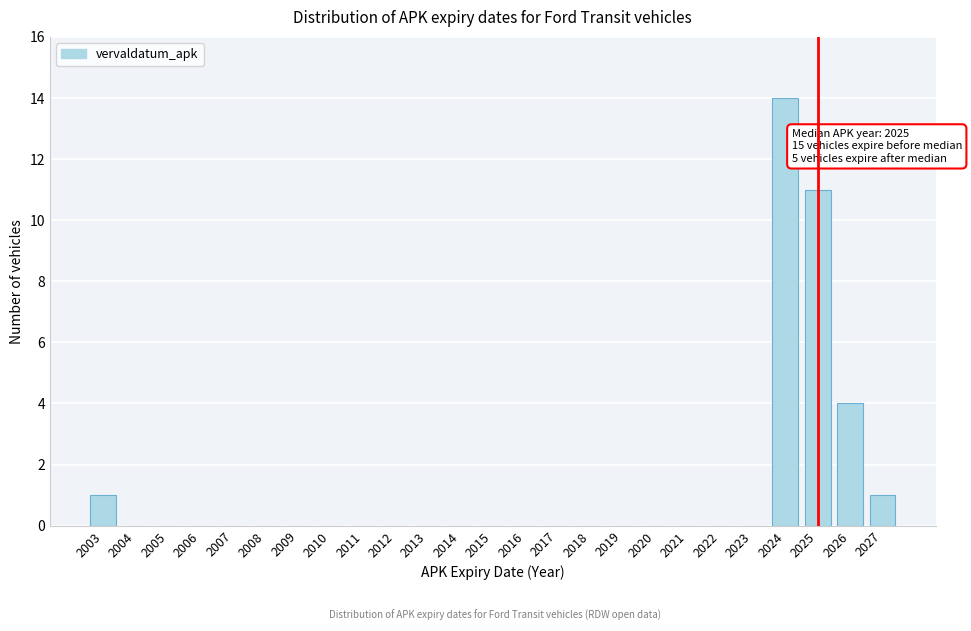

Over which range of the x-axis is the bar tallest?

2023.5 to 2024.5